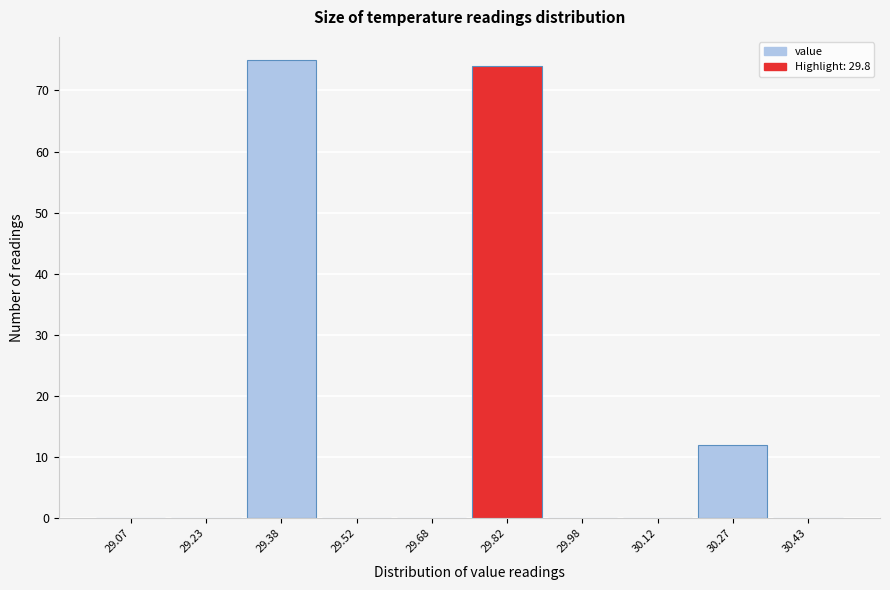

Which range on the x-axis has the tallest bar?

29.30 to 29.45